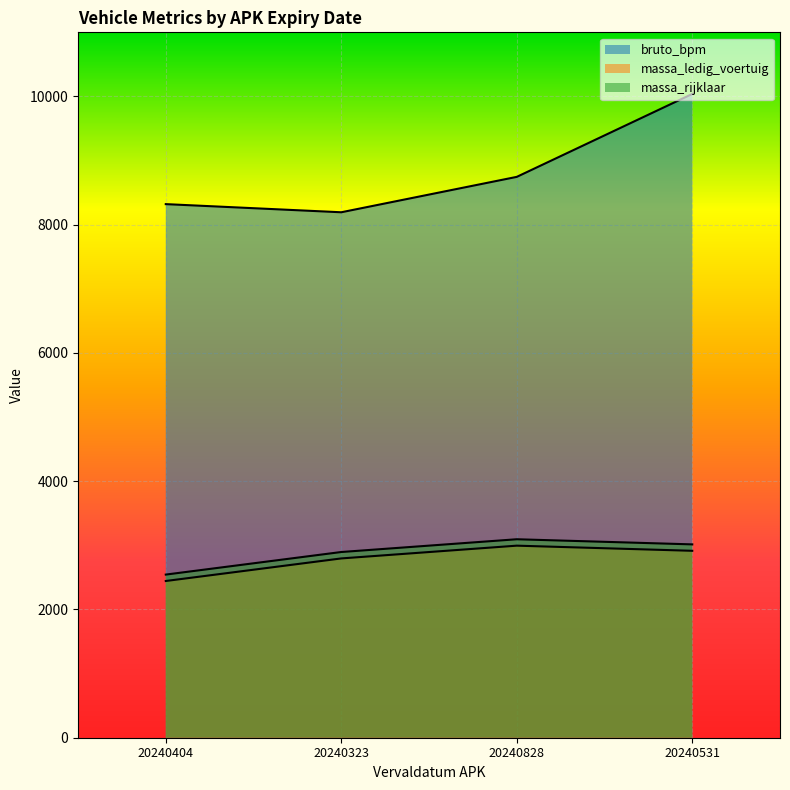

True or false: bruto_bpm has more than 2 interior local peaks.

False